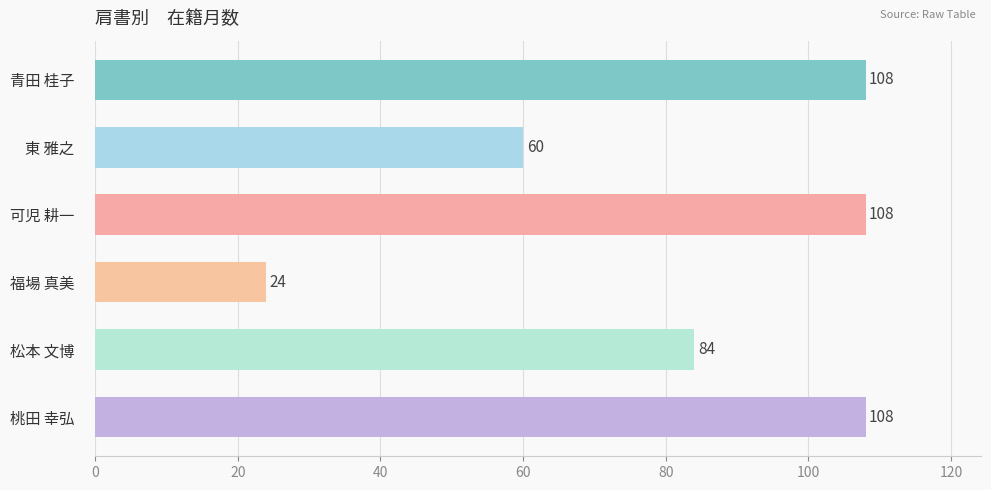

True or false: the data shows 145 at 松本 文博.

False